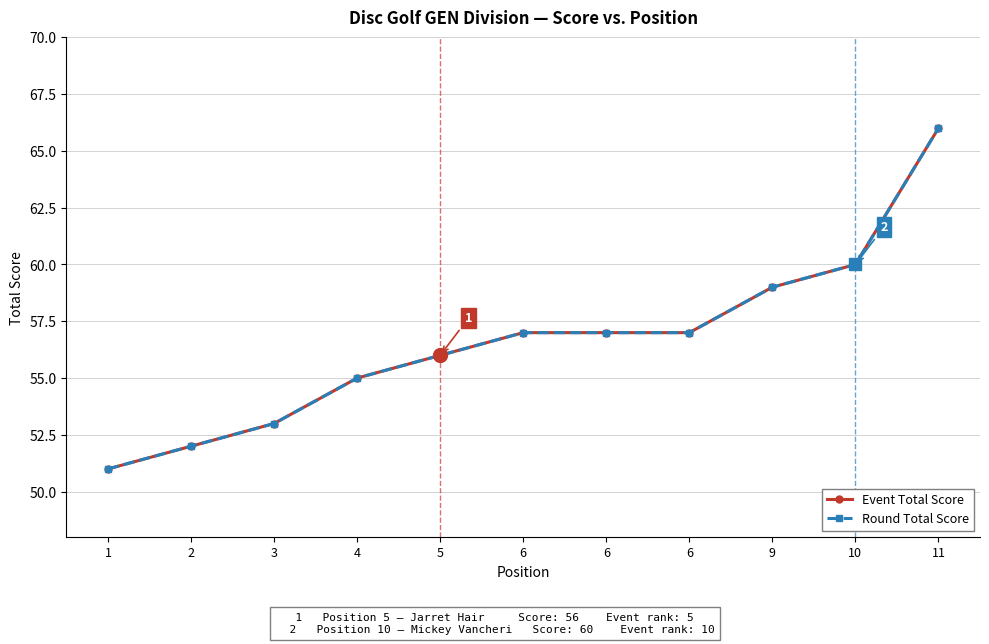

Which series has the largest total across all categories?

Event Total Score